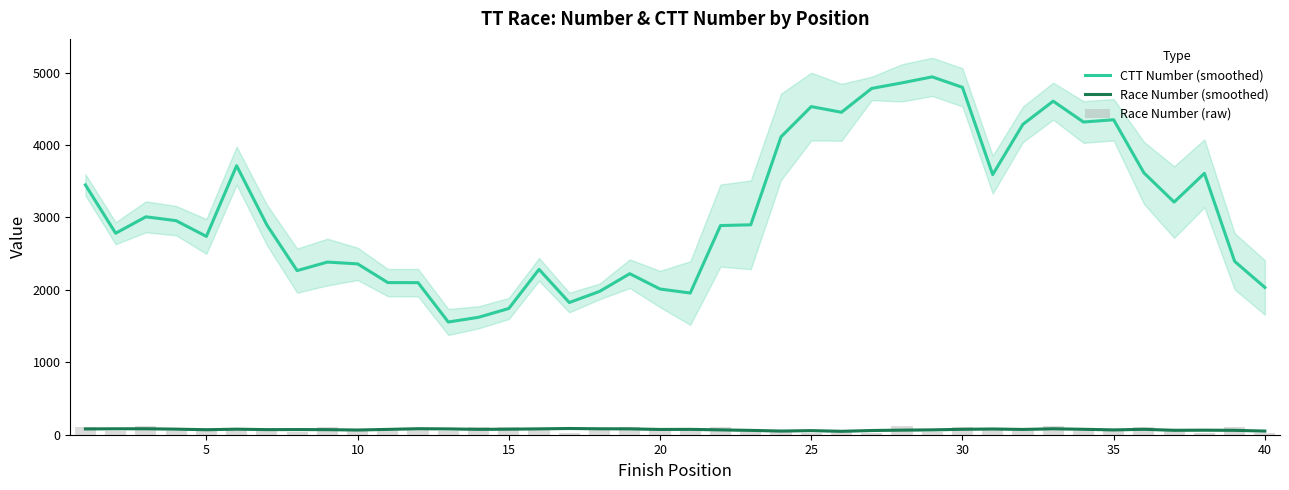

Is it true that Race Number (raw) equals 137.8 at 20?

False